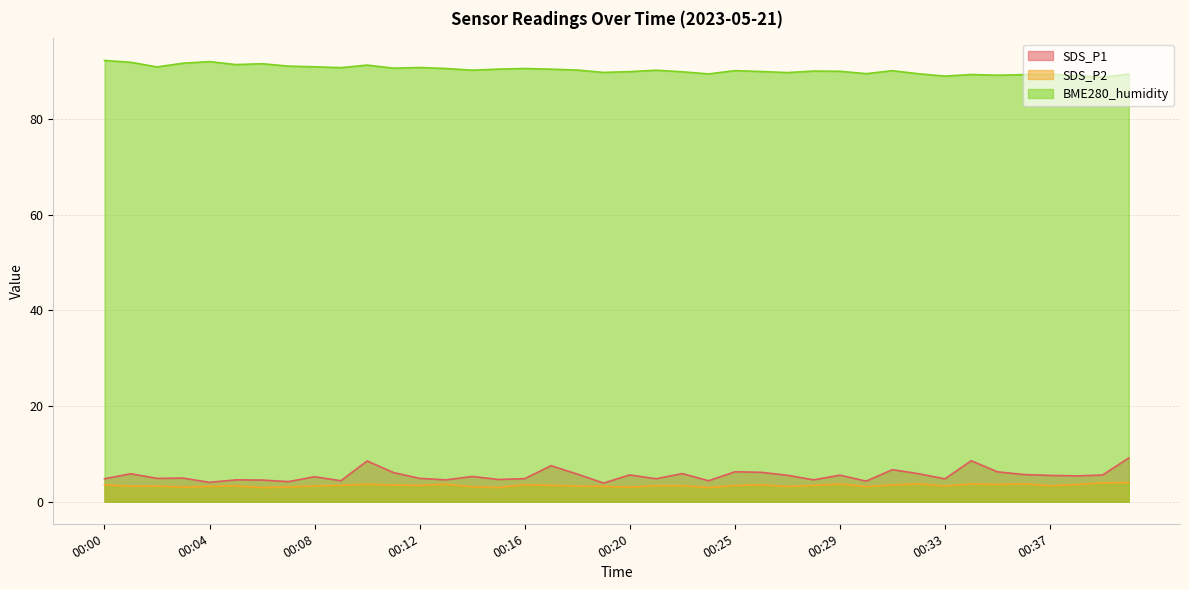

In SDS_P1, how many points are lower than both neighbors (excluding endpoints)?

13